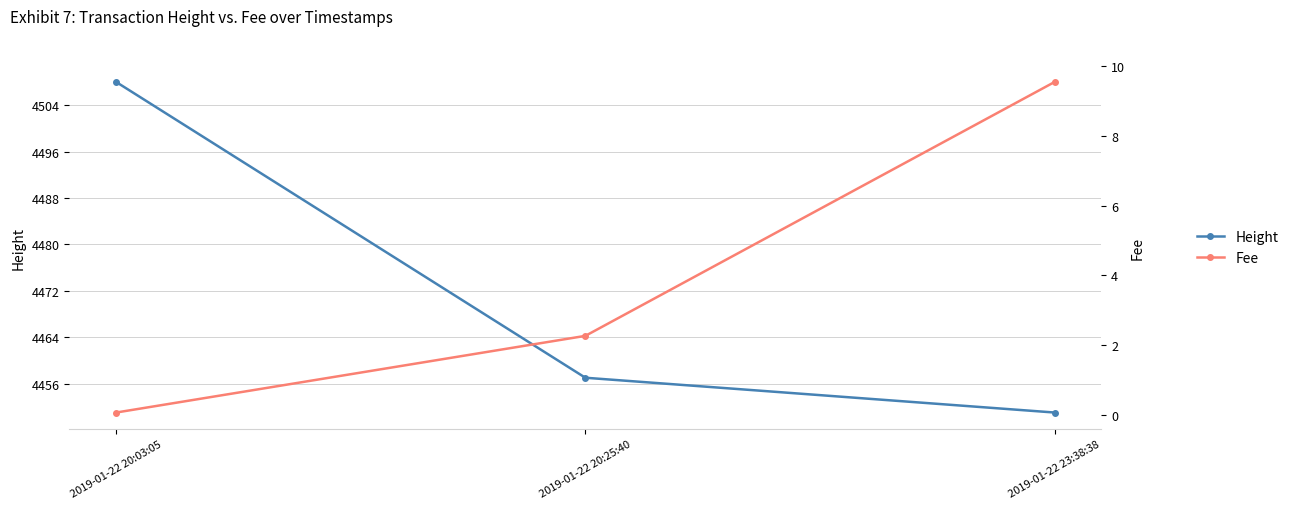

What is the difference between the Height values at 2019-01-22 20:03:05 and 2019-01-22 23:38:38?

57.0